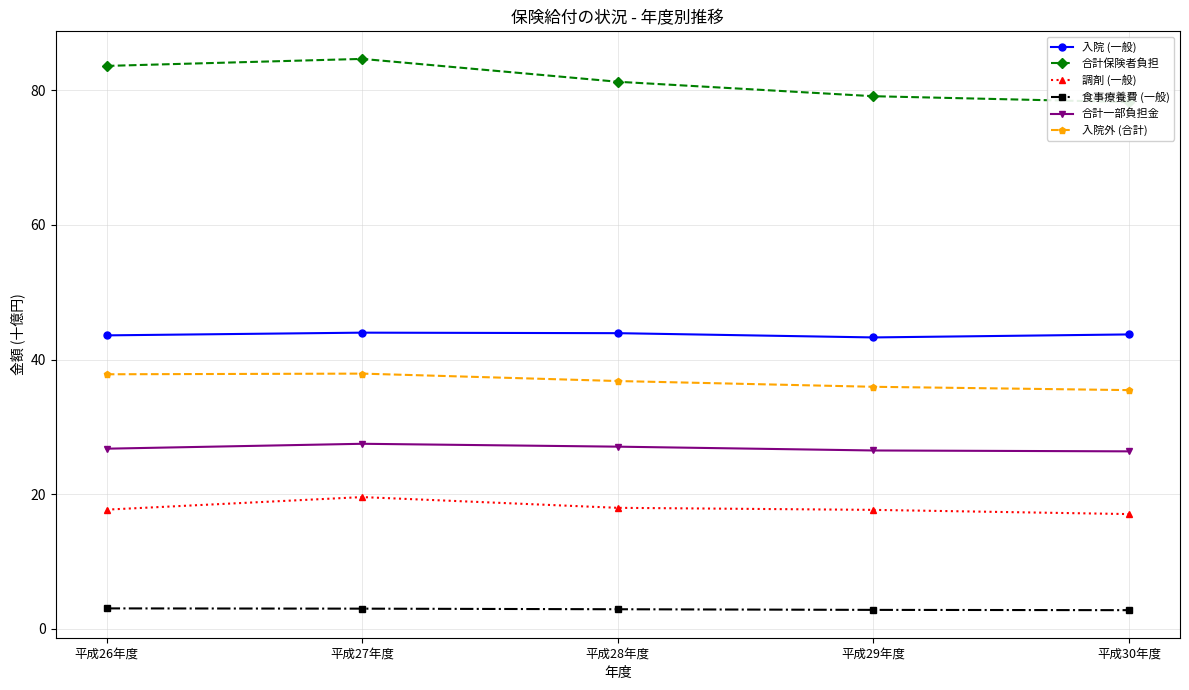

Reading left to right, list all the values displayed in this chart.

入院 (一般): 43.6	44.0	43.9	43.3	43.7
合計保険者負担: 83.6	84.7	81.3	79.1	78.3
調剤 (一般): 17.7	19.6	18.0	17.7	17.1
食事療養費 (一般): 3.1	3.0	2.9	2.8	2.8
合計一部負担金: 26.8	27.5	27.1	26.5	26.4
入院外 (合計): 37.8	37.9	36.8	36.0	35.5